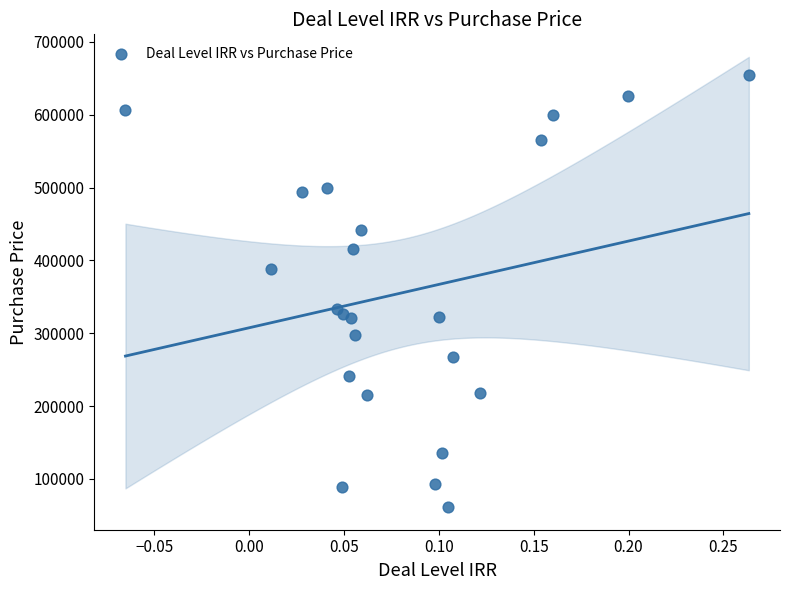

What is the range of Y values (max minus min)?

593979.4